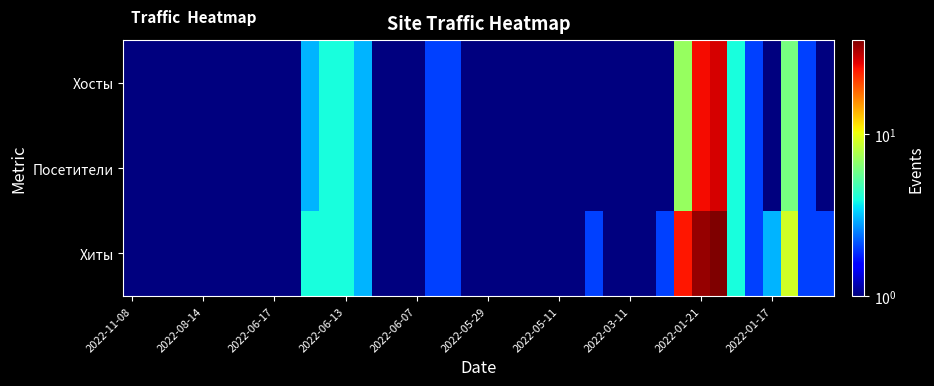

Reading left to right, what are all the values shown in this chart?

Хосты: 1	1	1	1	1	1	1	1	1	1	3	4	4	3	1	1	1	2	2	1	1	1	1	1	1	1	1	1	1	1	1	7	26	29	4	2	1	6	2	1
Посетители: 1	1	1	1	1	1	1	1	1	1	3	4	4	3	1	1	1	2	2	1	1	1	1	1	1	1	1	1	1	1	1	7	26	29	4	2	1	6	2	1
Хиты: 1	1	1	1	1	1	1	1	1	1	4	4	4	3	1	1	1	2	2	1	1	1	1	1	1	1	2	1	1	1	2	25	35	38	4	2	3	9	2	2